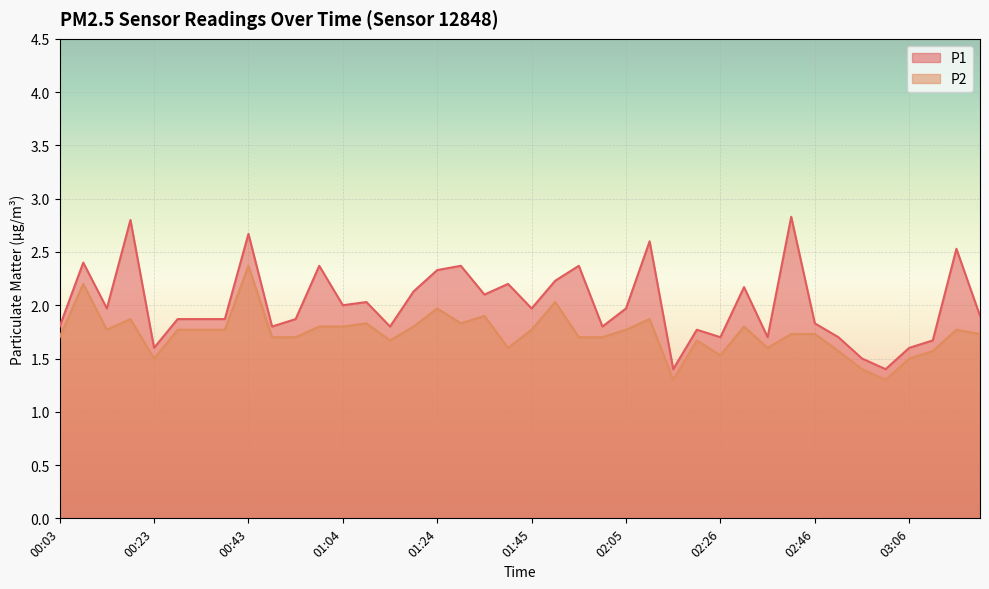

What is the difference between the P1 values at 00:18 and 00:23?

1.2